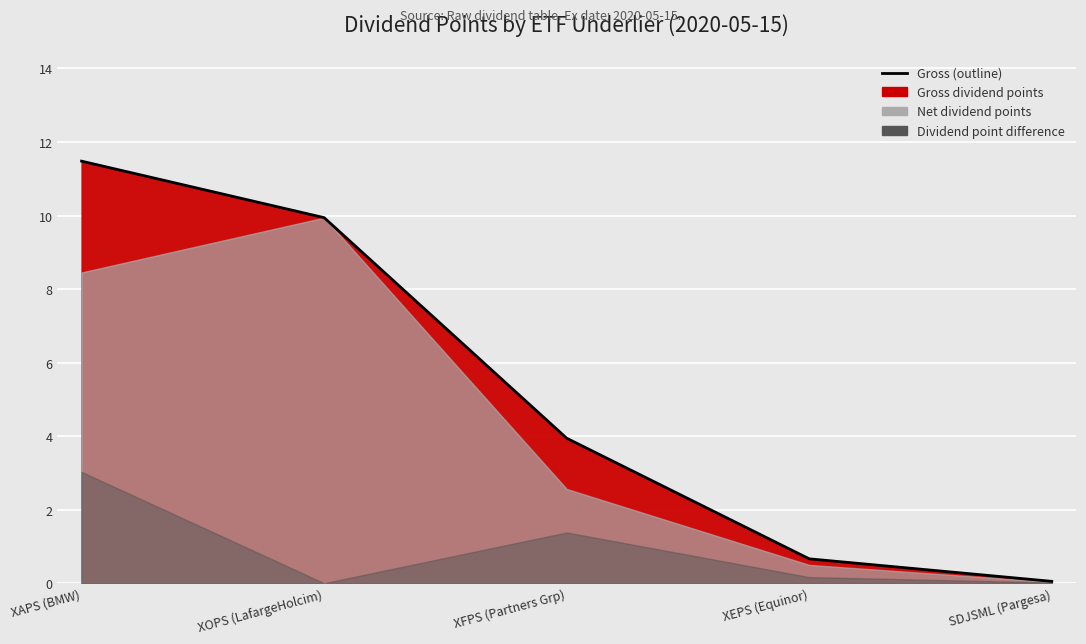

At which label does Gross dividend points first exceed 3?

XAPS (BMW)